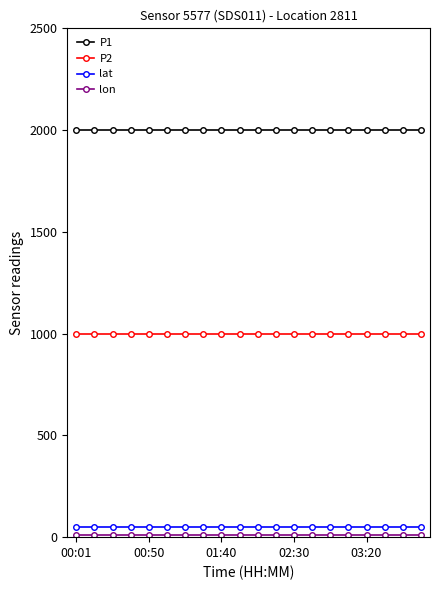

At how many categories does at least one series exceed 357?

20